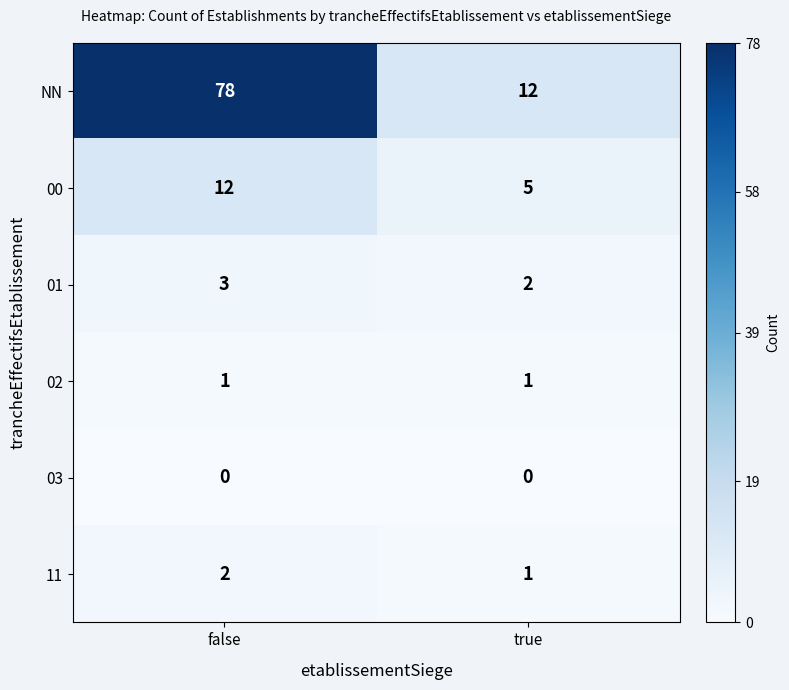

Between false and true, which series saw the biggest shift?

NN